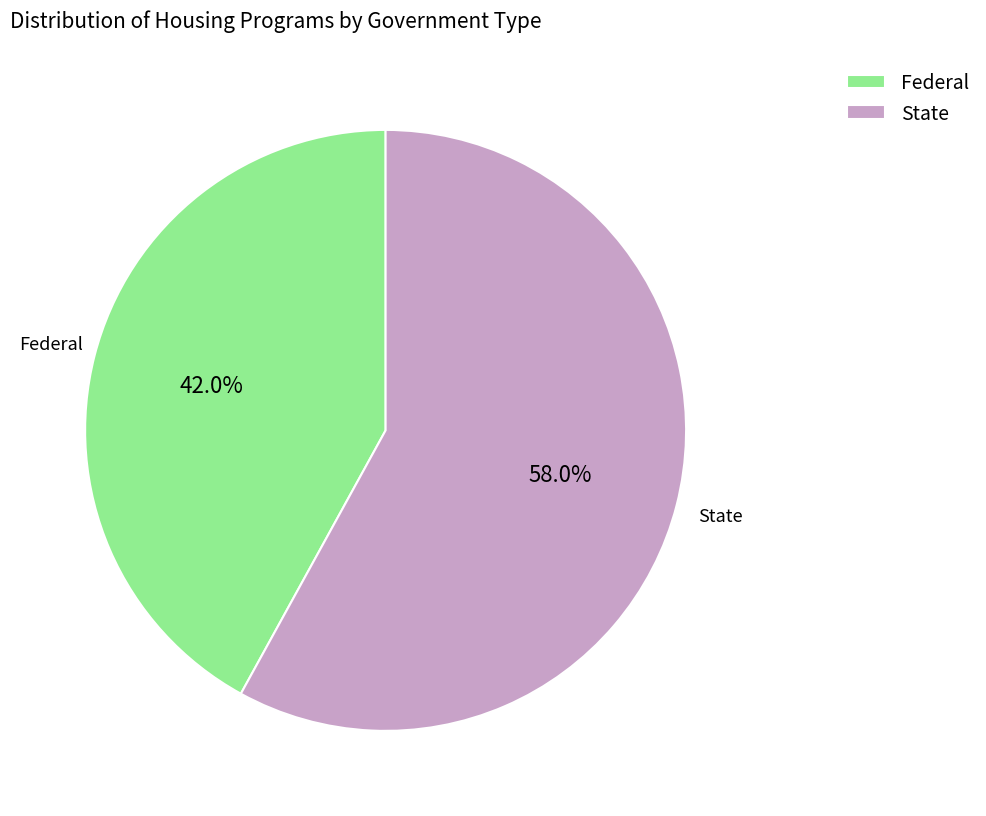

What percentage is the Federal slice, to the nearest percent?

42%